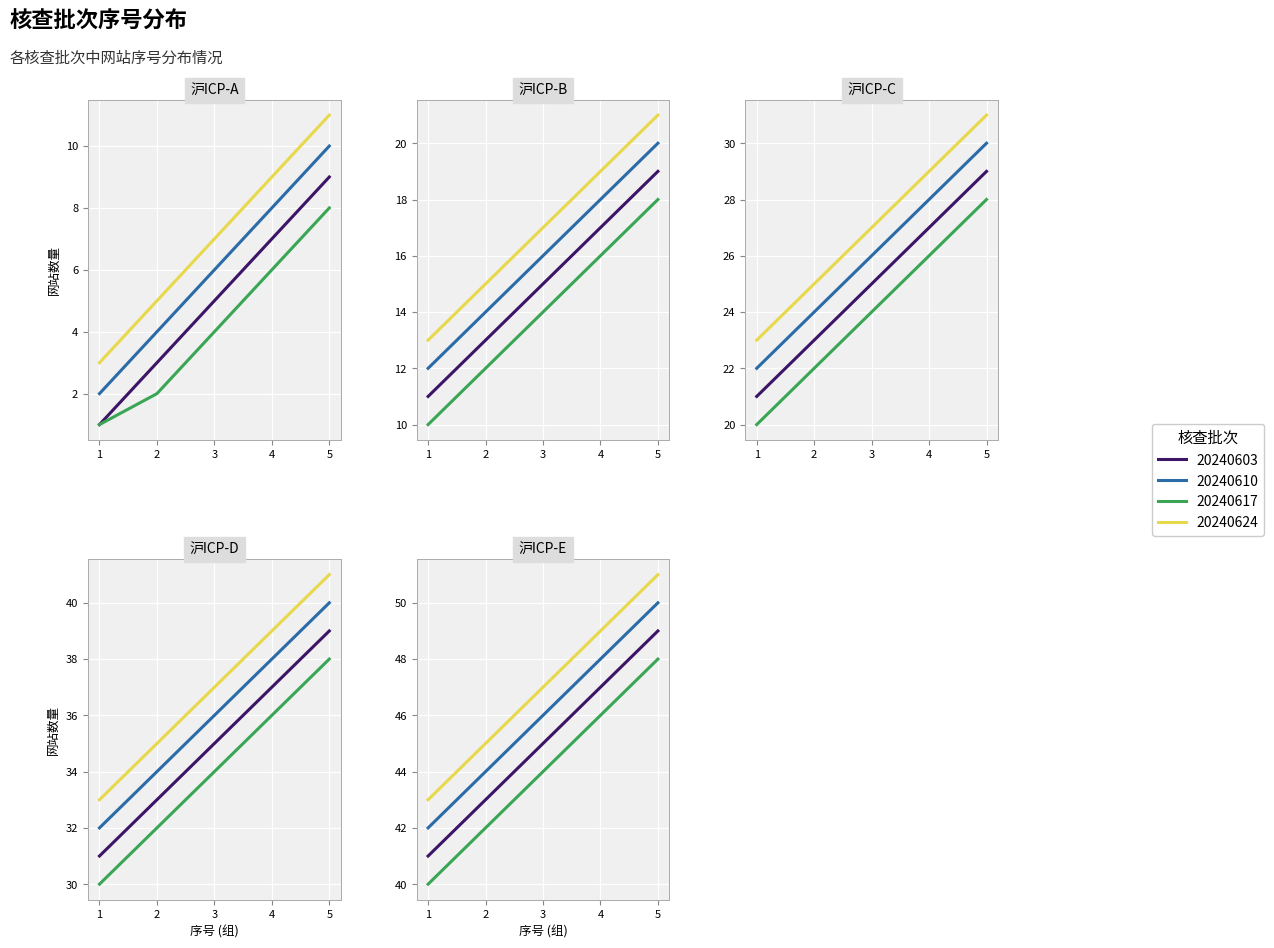

True or false: 20240624 and 20240603 cross at least once.

False